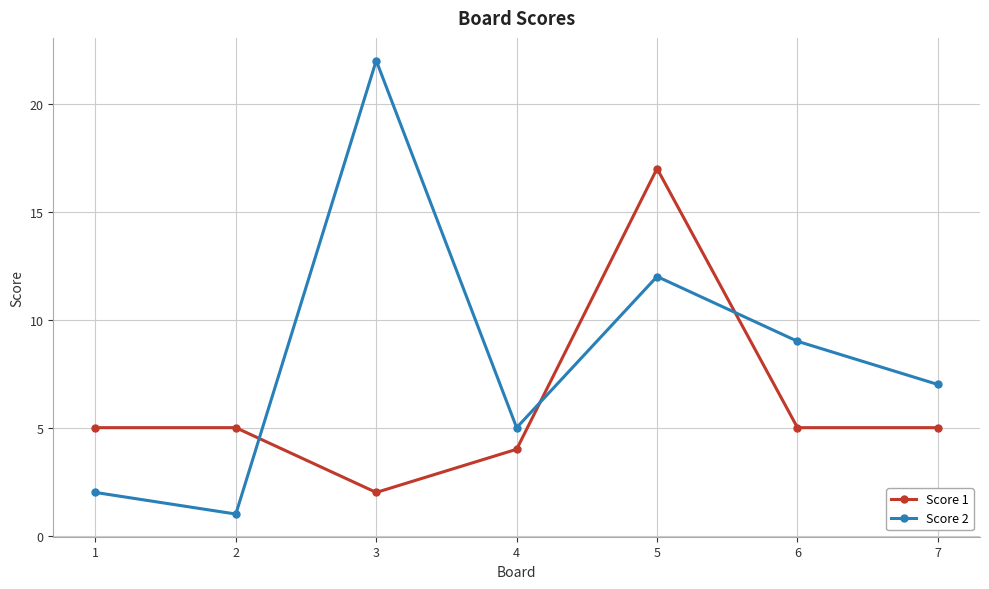

Where is Score 2 nearest to the value 11?

5